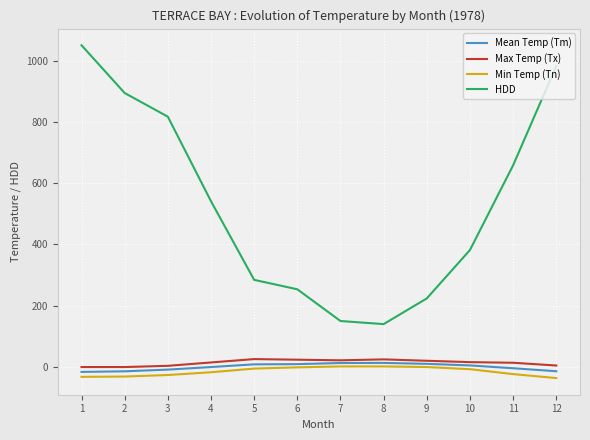

What is the sum of all Min Temp (Tn) values?

-174.0